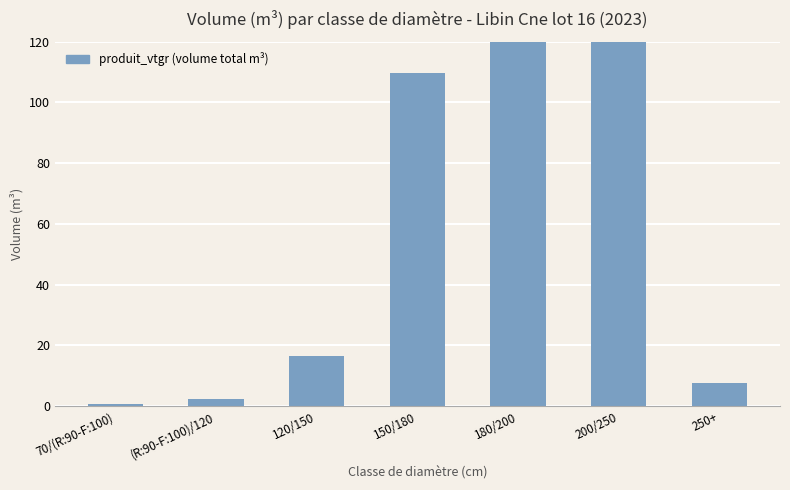

What is the smallest value displayed?

0.7